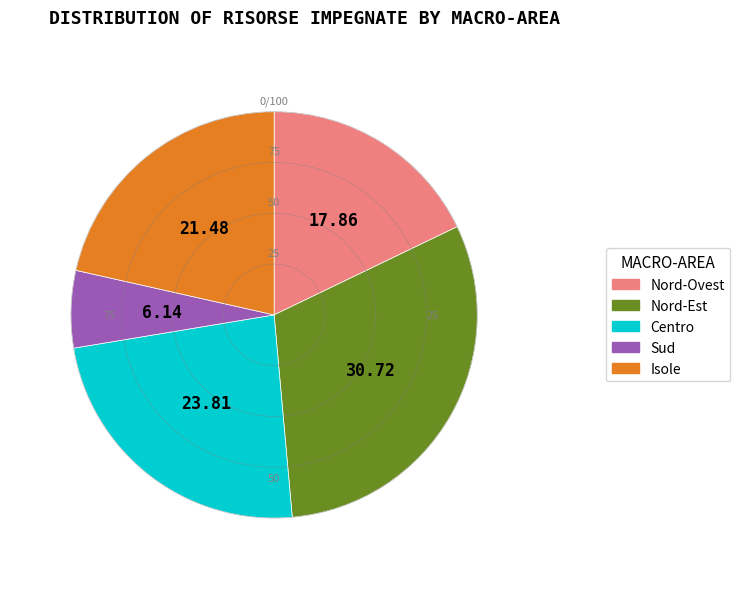

Rank the categories by value from highest to lowest.

Nord-Est, Centro, Isole, Nord-Ovest, Sud